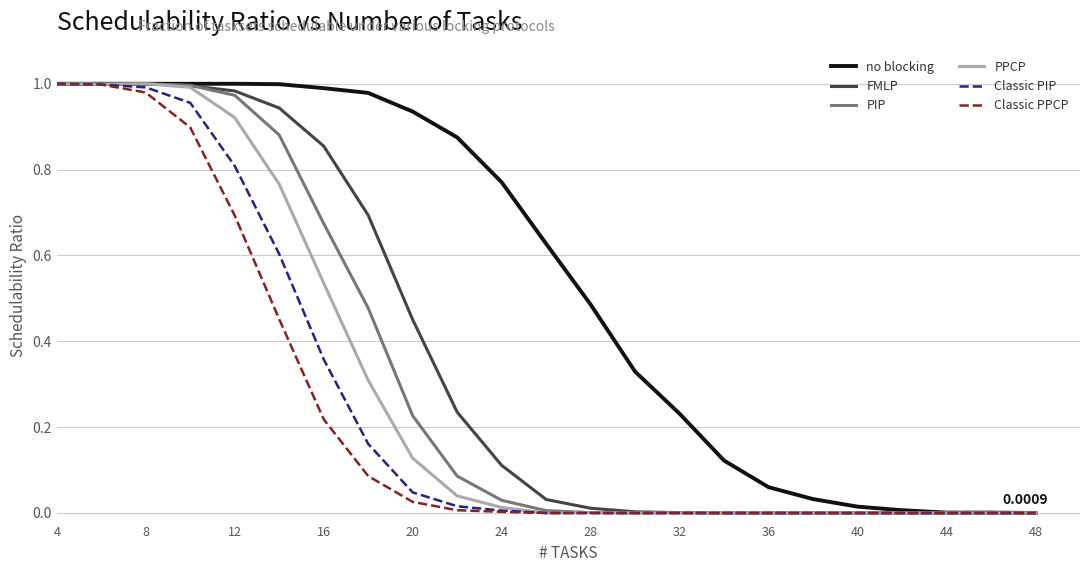

Which series has the largest total across all categories?

no blocking